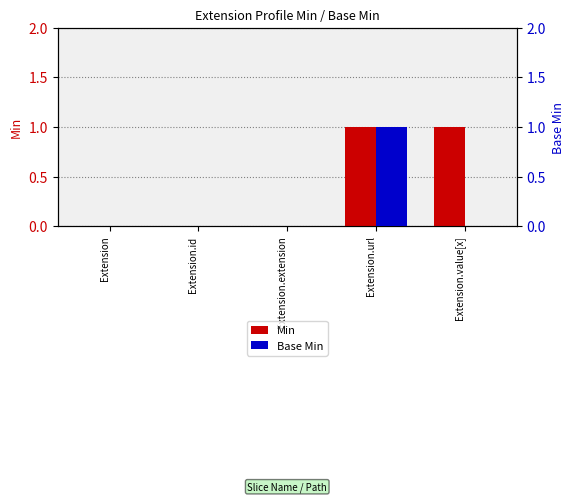

How many groups of bars are there?

5